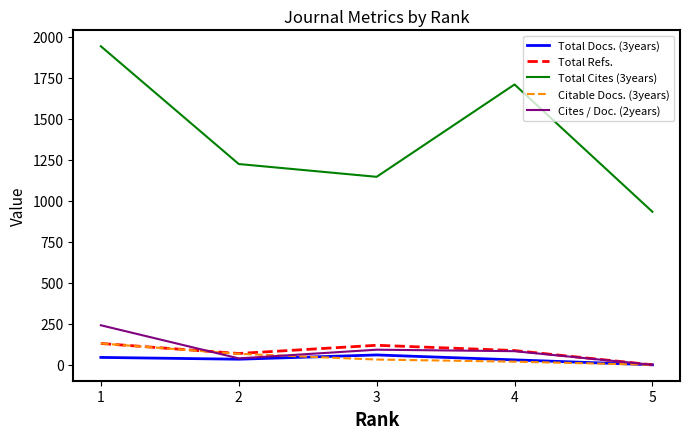

What is the average value of the Total Docs. (3years) series?

34